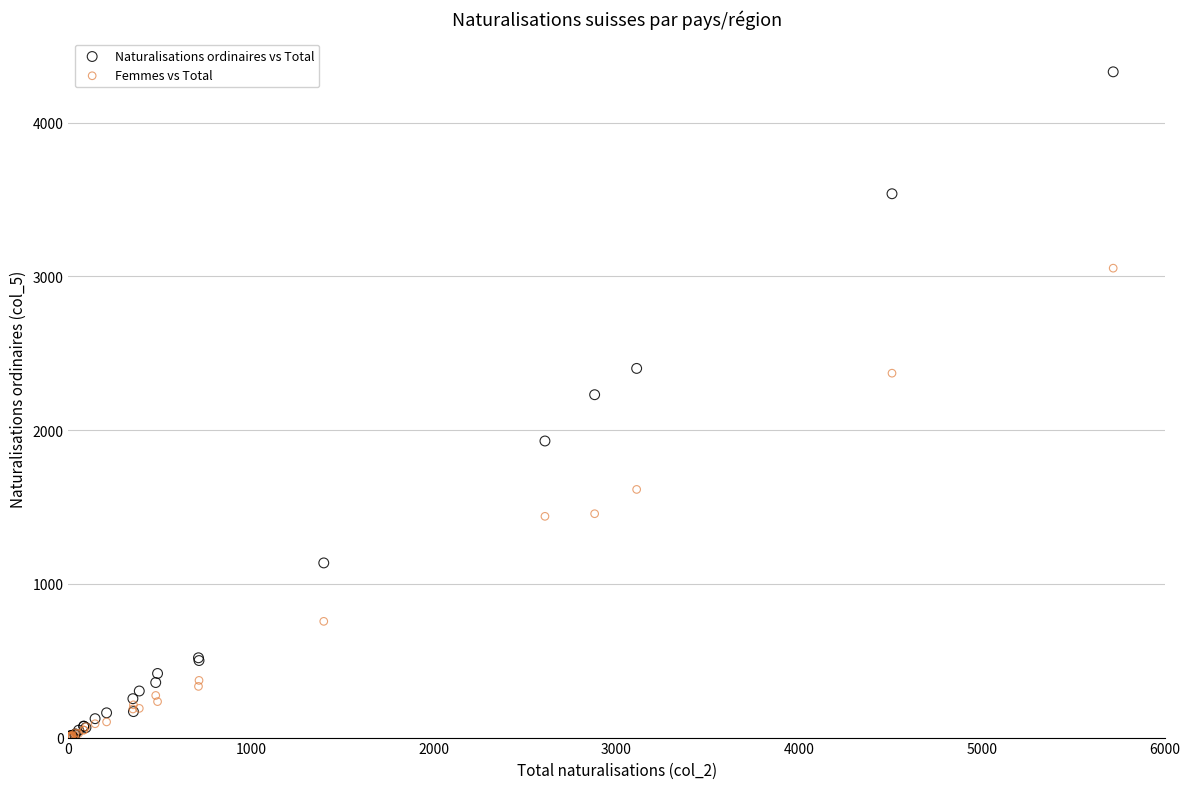

Which series has the widest spread of Y values?

Naturalisations ordinaires vs Total